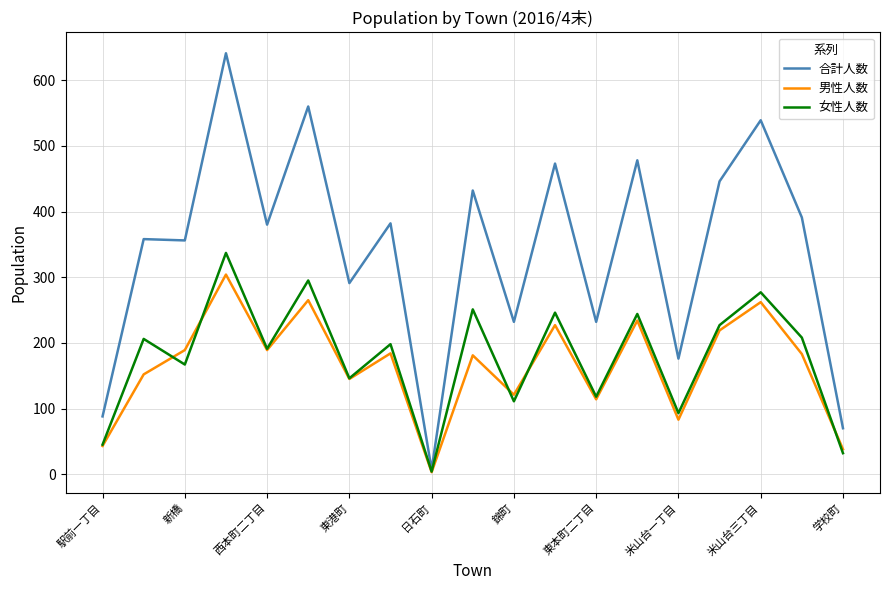

How many interior local valleys does the 男性人数 series have?

6